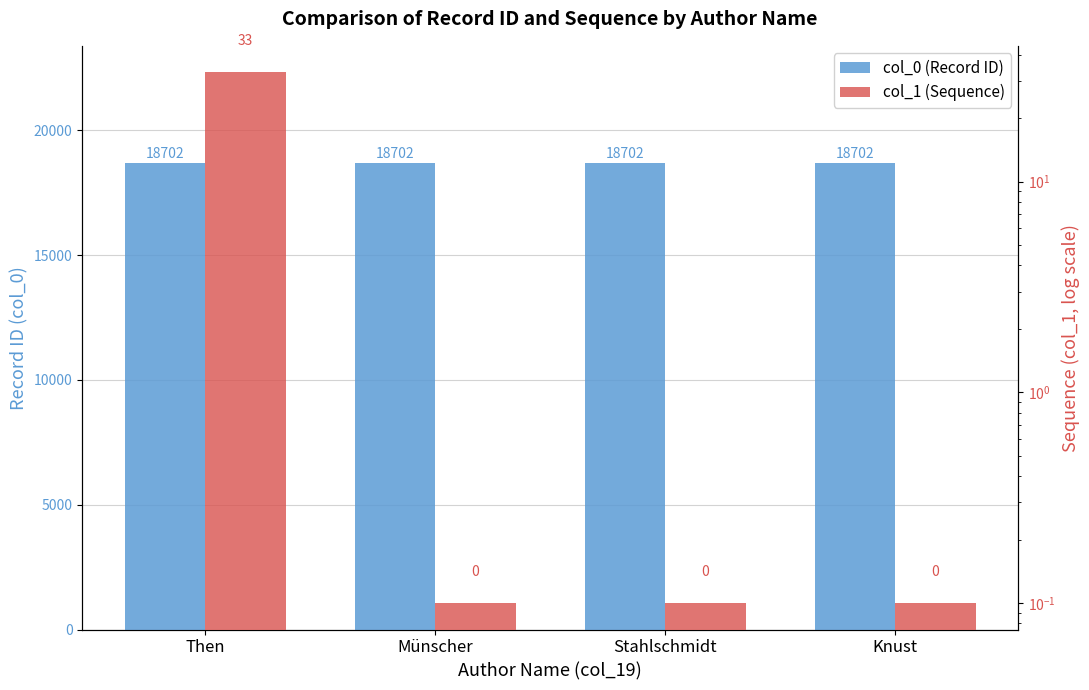

The value of col_0 (Record ID) at Stahlschmidt is 6987.0. True or false?

False